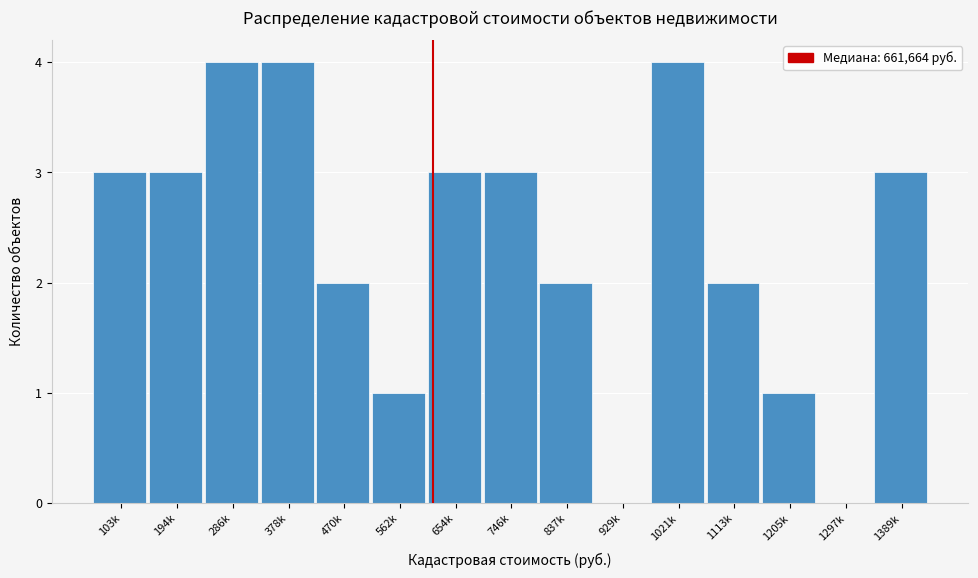

Reading left to right, list all the values displayed in this chart.

103k=3	194k=3	286k=4	378k=4	470k=2	562k=1	654k=3	746k=3	837k=2	929k=0	1021k=4	1113k=2	1205k=1	1297k=0	1389k=3